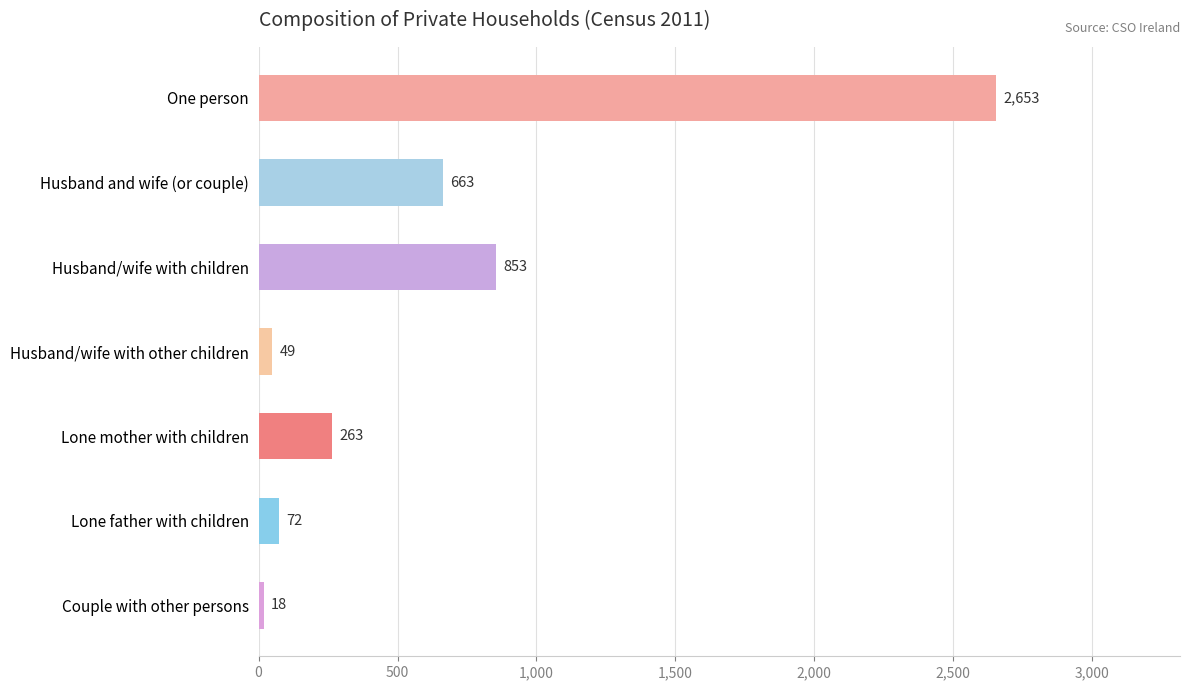

What is the difference between the second highest and second lowest values?

804